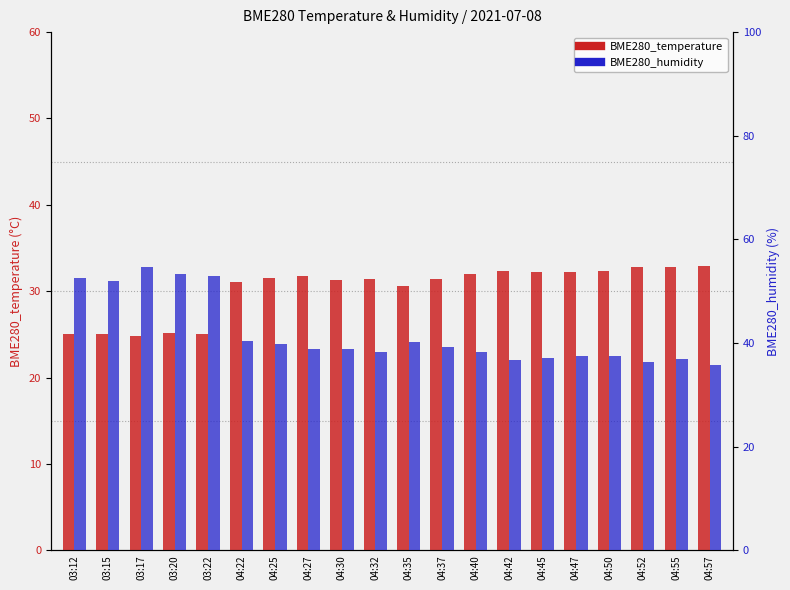

True or false: BME280_temperature has a value of 25.1 at 03:15.

True